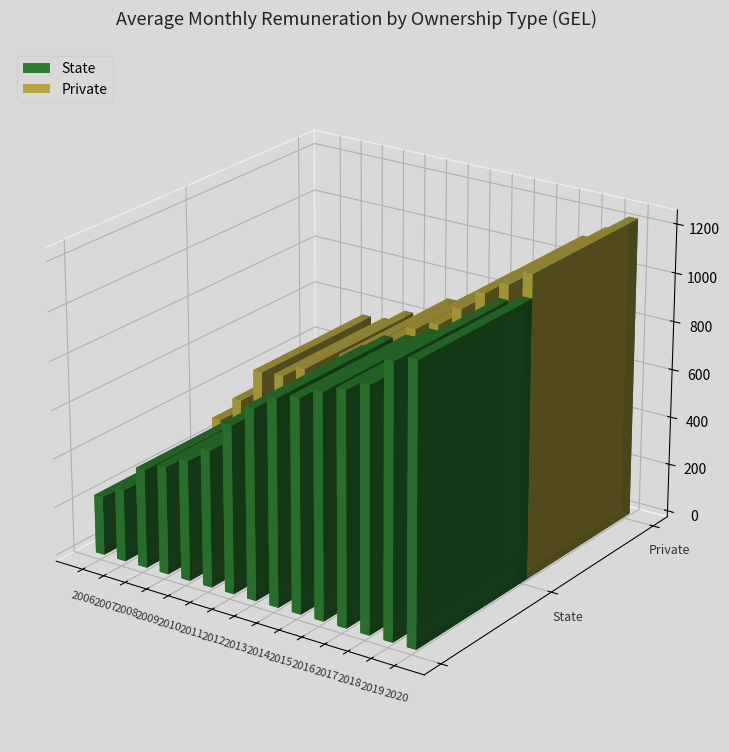

How many values in the Private series are below 757?

7